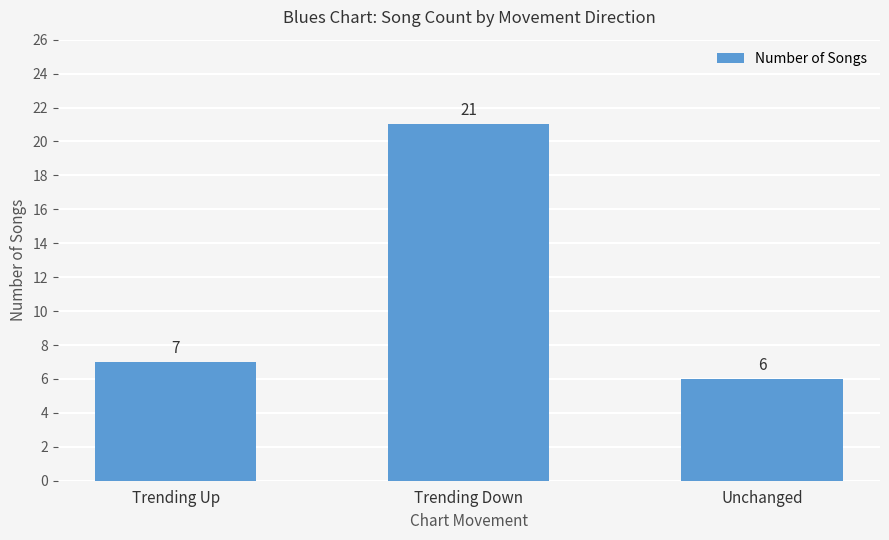

Does the chart contain any negative values?

No